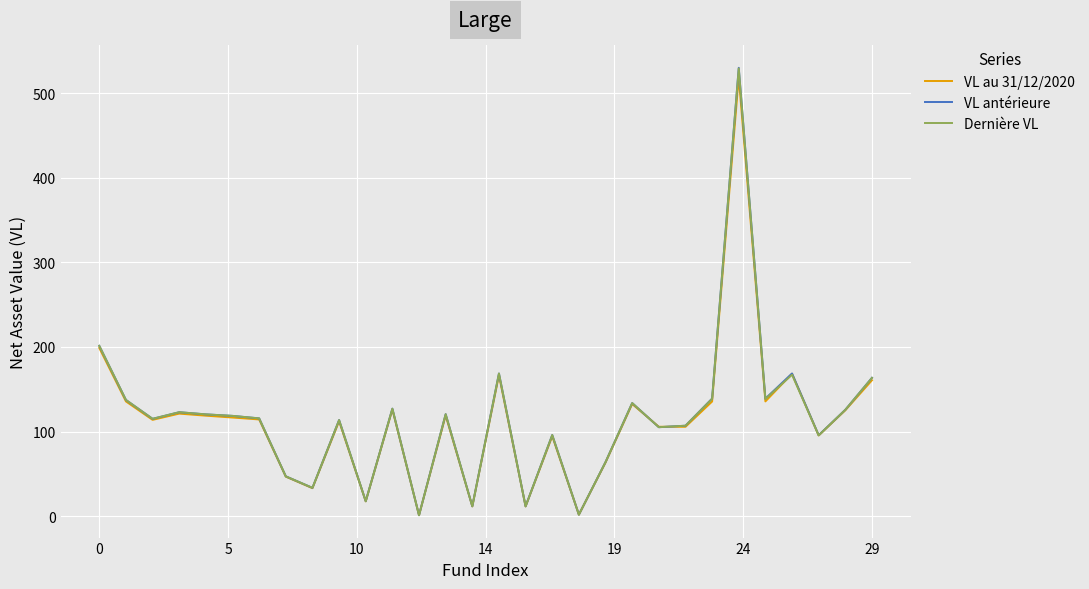

Which series has the widest spread of values?

VL antérieure